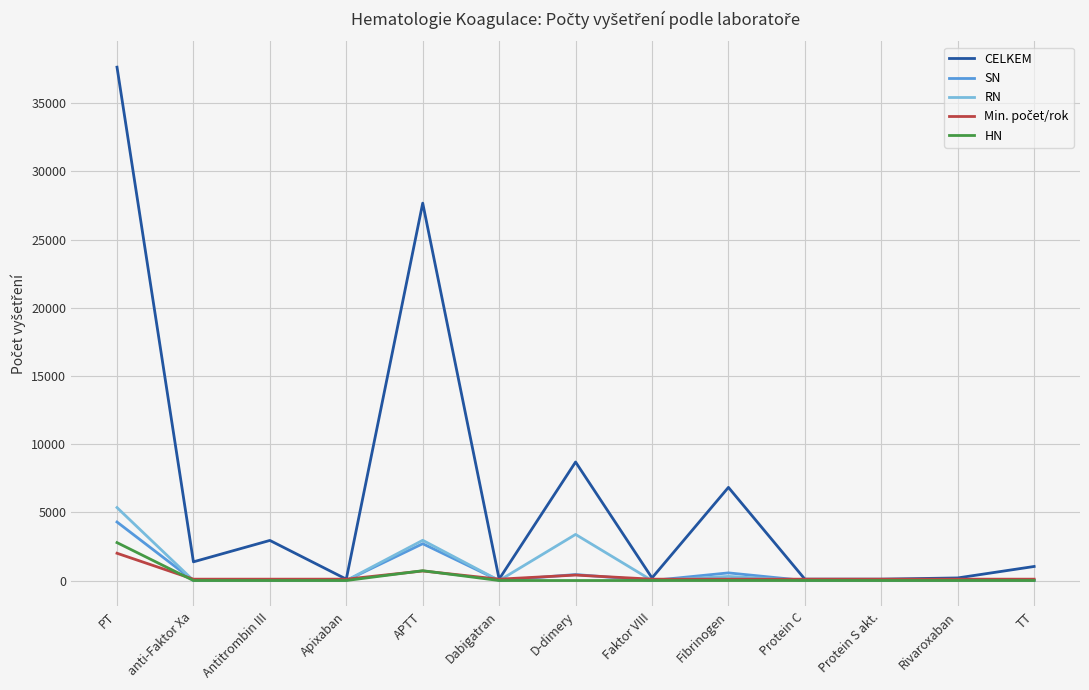

At how many categories does at least one series exceed 3529?

4